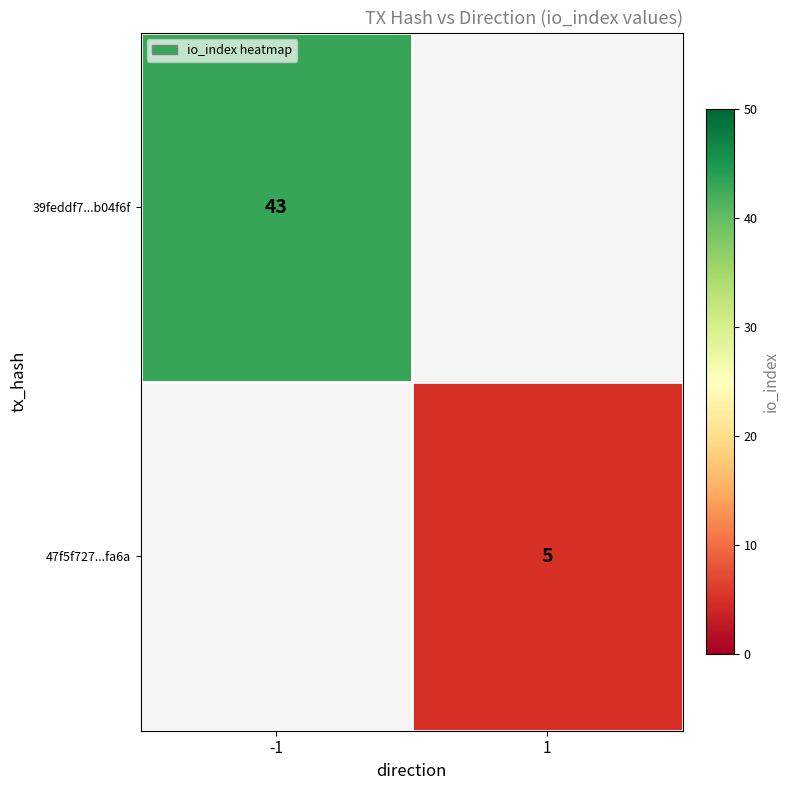

Is it true that 47f5f727...fa6a equals 5 at 1?

True